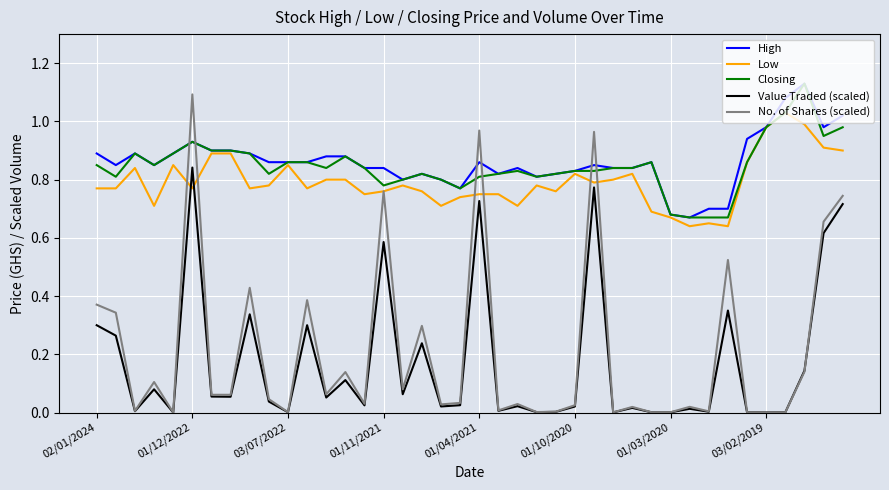

Which series has the widest spread of values?

No. of Shares (scaled)